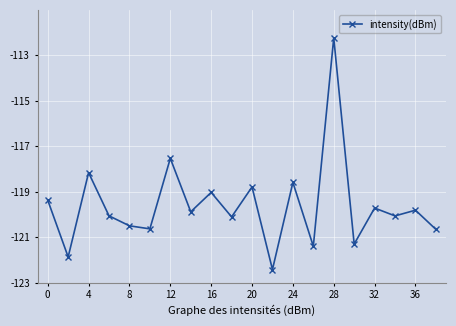

True or false: there are more than 0 points higher than both neighbors.

True